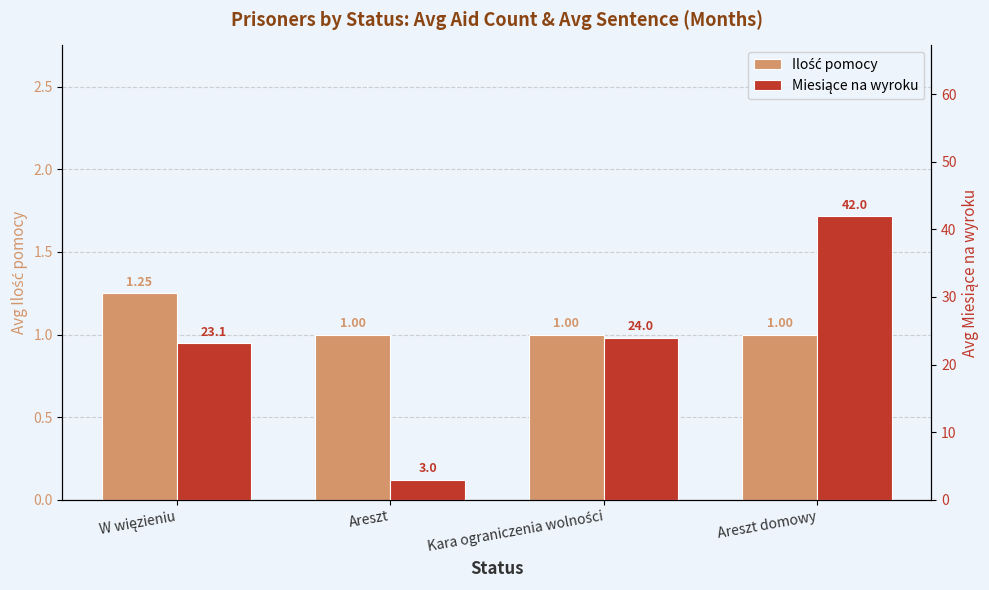

Reading left to right, transcribe all the data shown in this chart.

Ilość pomocy: W więzieniu=1.2	Areszt=1.0	Kara ograniczenia wolności=1.0	Areszt domowy=1.0
Miesiące na wyroku: W więzieniu=23.1	Areszt=3.0	Kara ograniczenia wolności=24.0	Areszt domowy=42.0